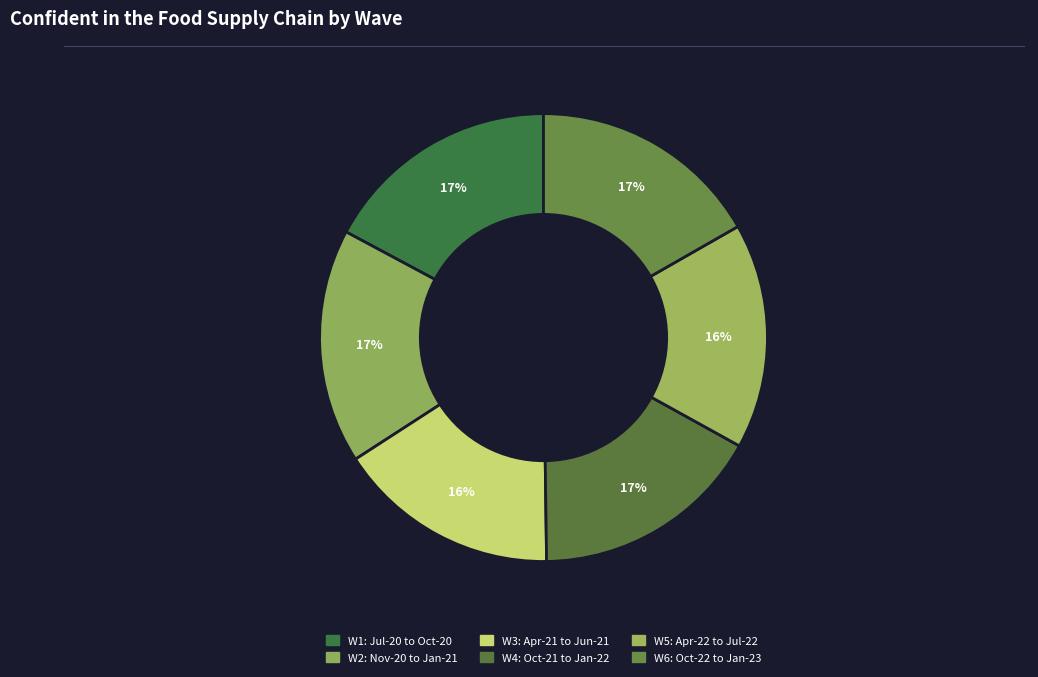

The W1: Jul-20 to Oct-20 slice represents 4% of the pie. True or false?

False